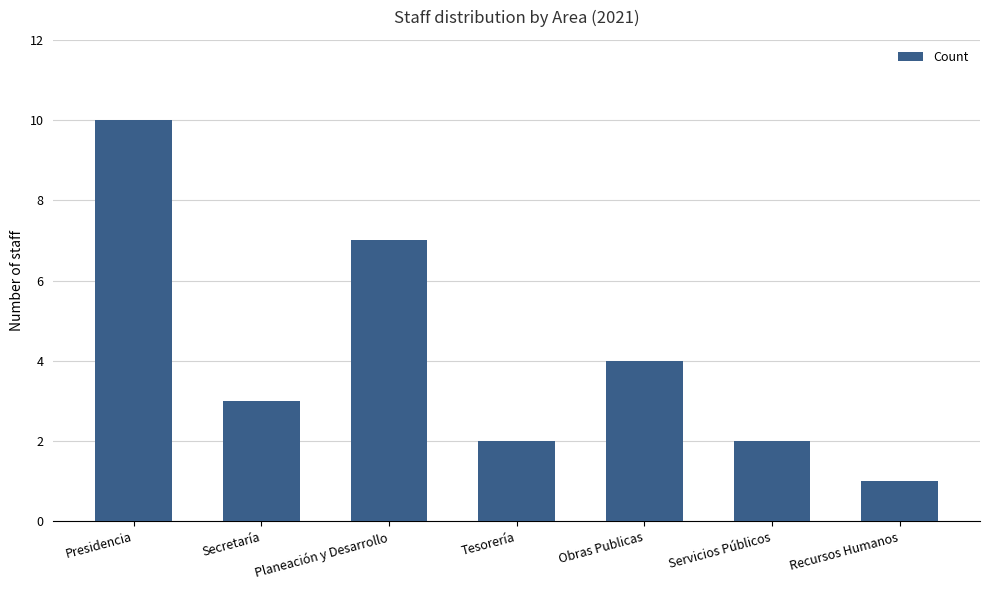

What is the value of the 6th bar from the left?

2